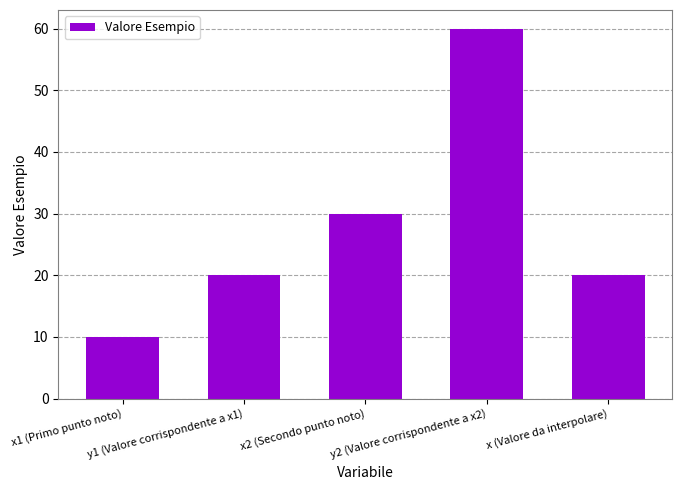

What is the sum of all values?

140